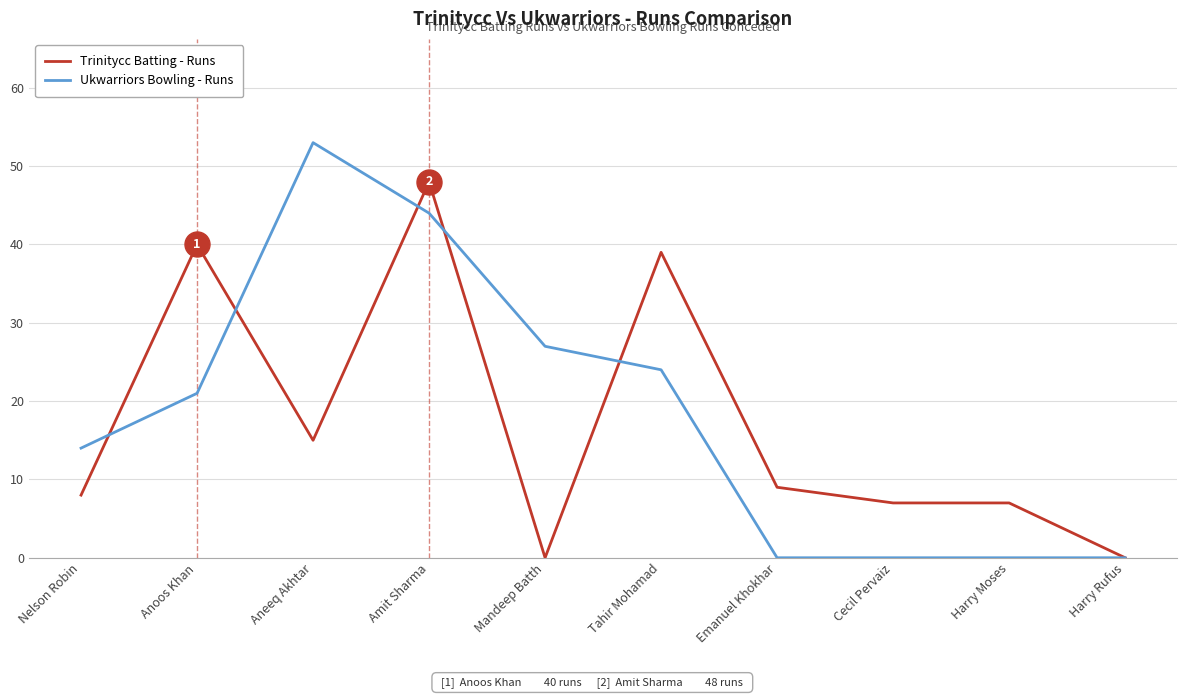

Reading left to right, extract all data points from this chart.

Trinitycc Batting - Runs: 8	40	15	48	0	39	9	7	7	0
Ukwarriors Bowling - Runs: 14	21	53	44	27	24	0	0	0	0